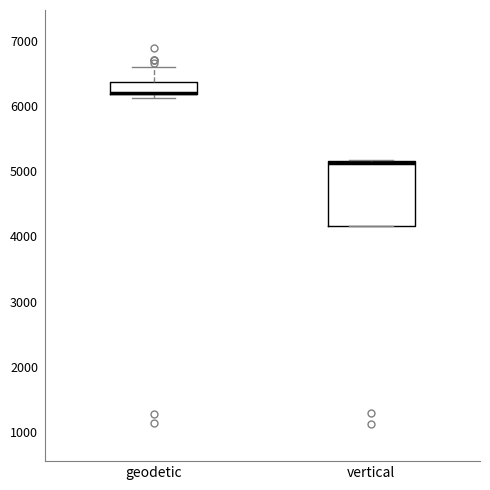

Reading left to right, transcribe this box plot: for each box, give where its median line is, the range the box spans, and where its two whiskers end, as read against the y-axis. The values are not printed on the chart, so give them approximately, as read against the axis.

geodetic: median 6200 (drawn on the box's lower edge), box 6200 to 6400, whiskers 6100 to 6600
vertical: median 5100, box 4200 to 5200, whiskers 4200 to 5200